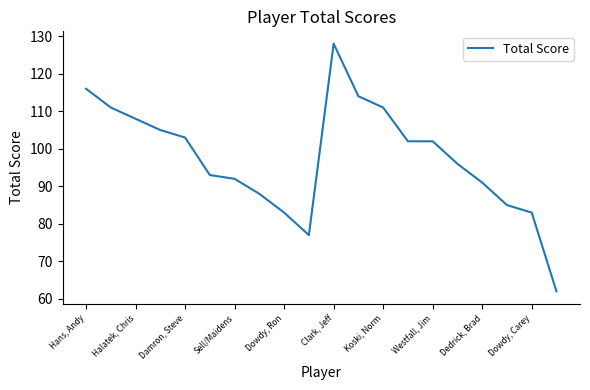

What is the difference between the maximum and minimum values?

66